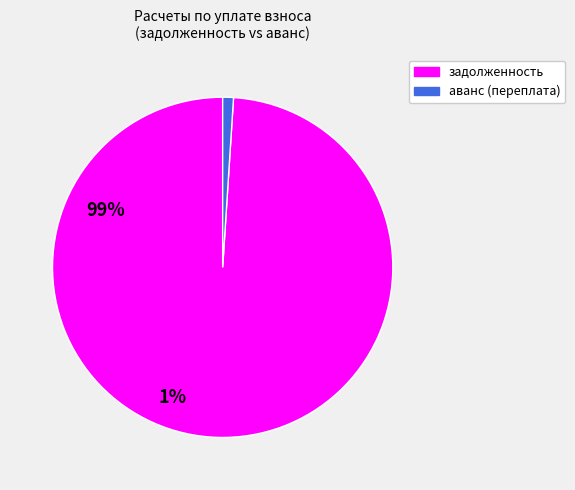

Which slice is the largest?

задолженность